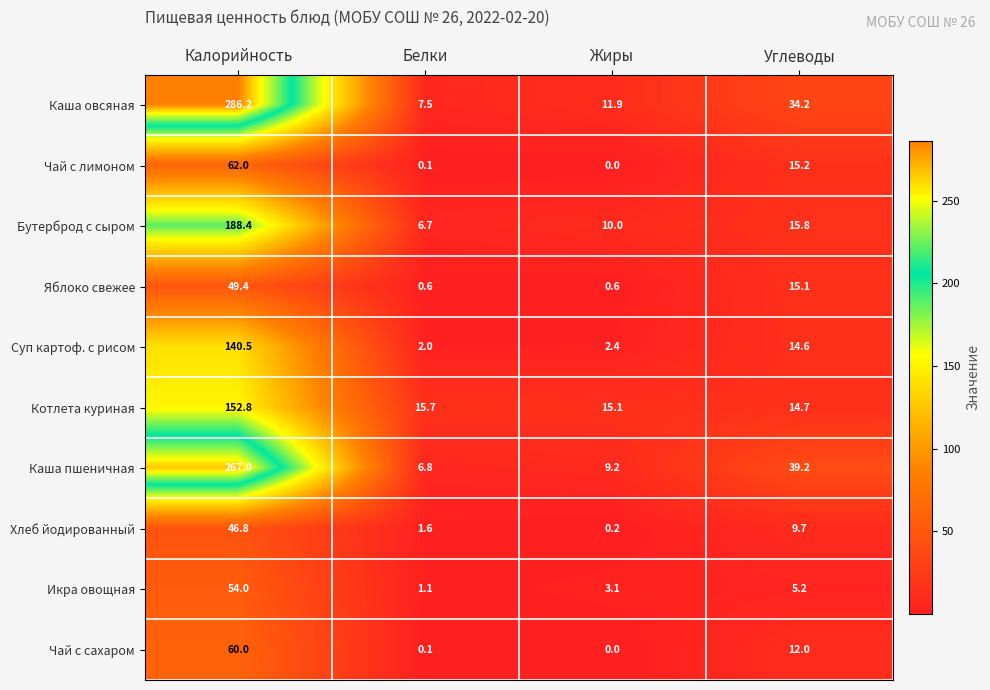

The Котлета куриная series shows 15.7 at Белки. True or false?

True